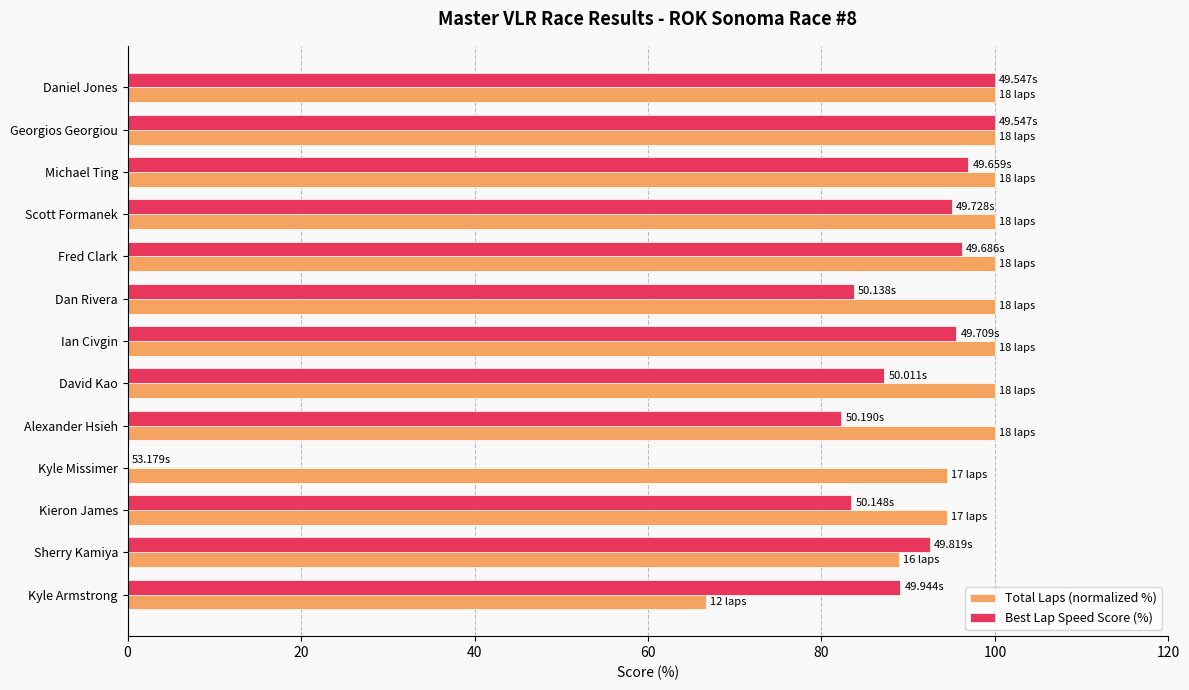

What is the average value of the Total Laps (normalized %) series?

95.7